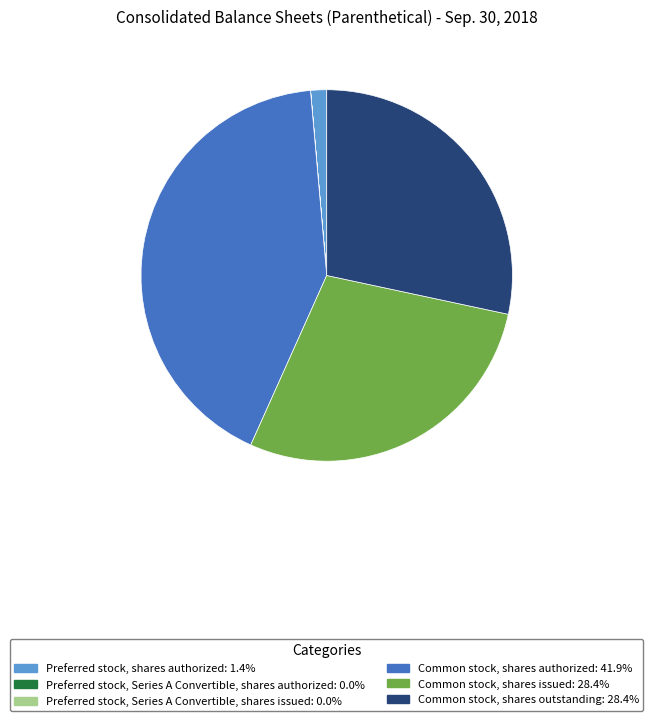

What is the largest slice in the pie chart?

Common stock, shares authorized